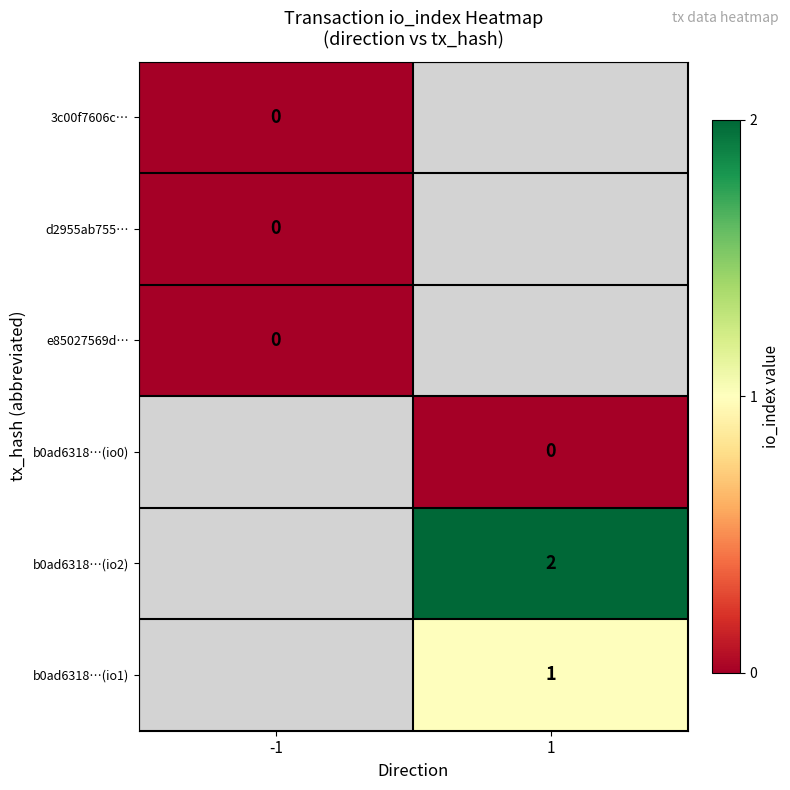

What is the greatest value displayed?

2.0